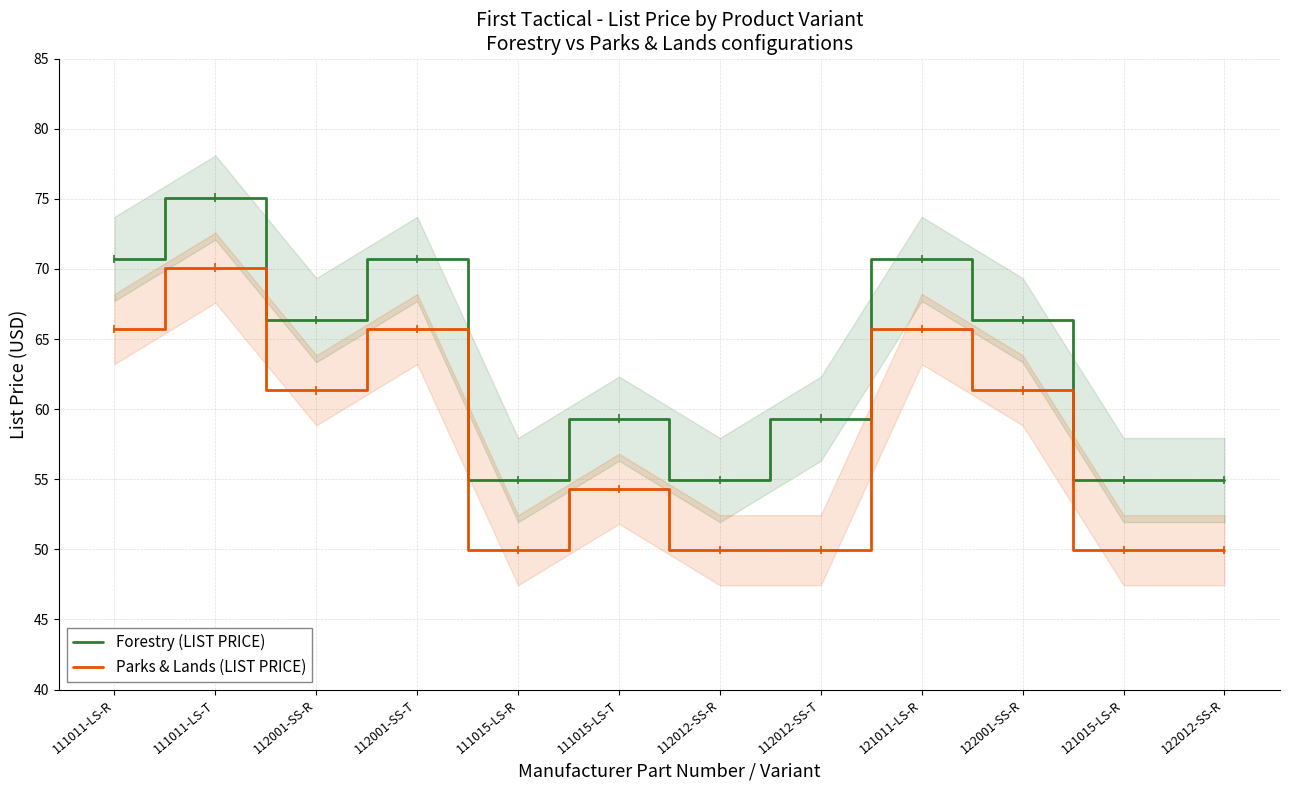

What is the difference between the second highest and minimum values in the Parks & Lands (LIST PRICE) series?

15.8